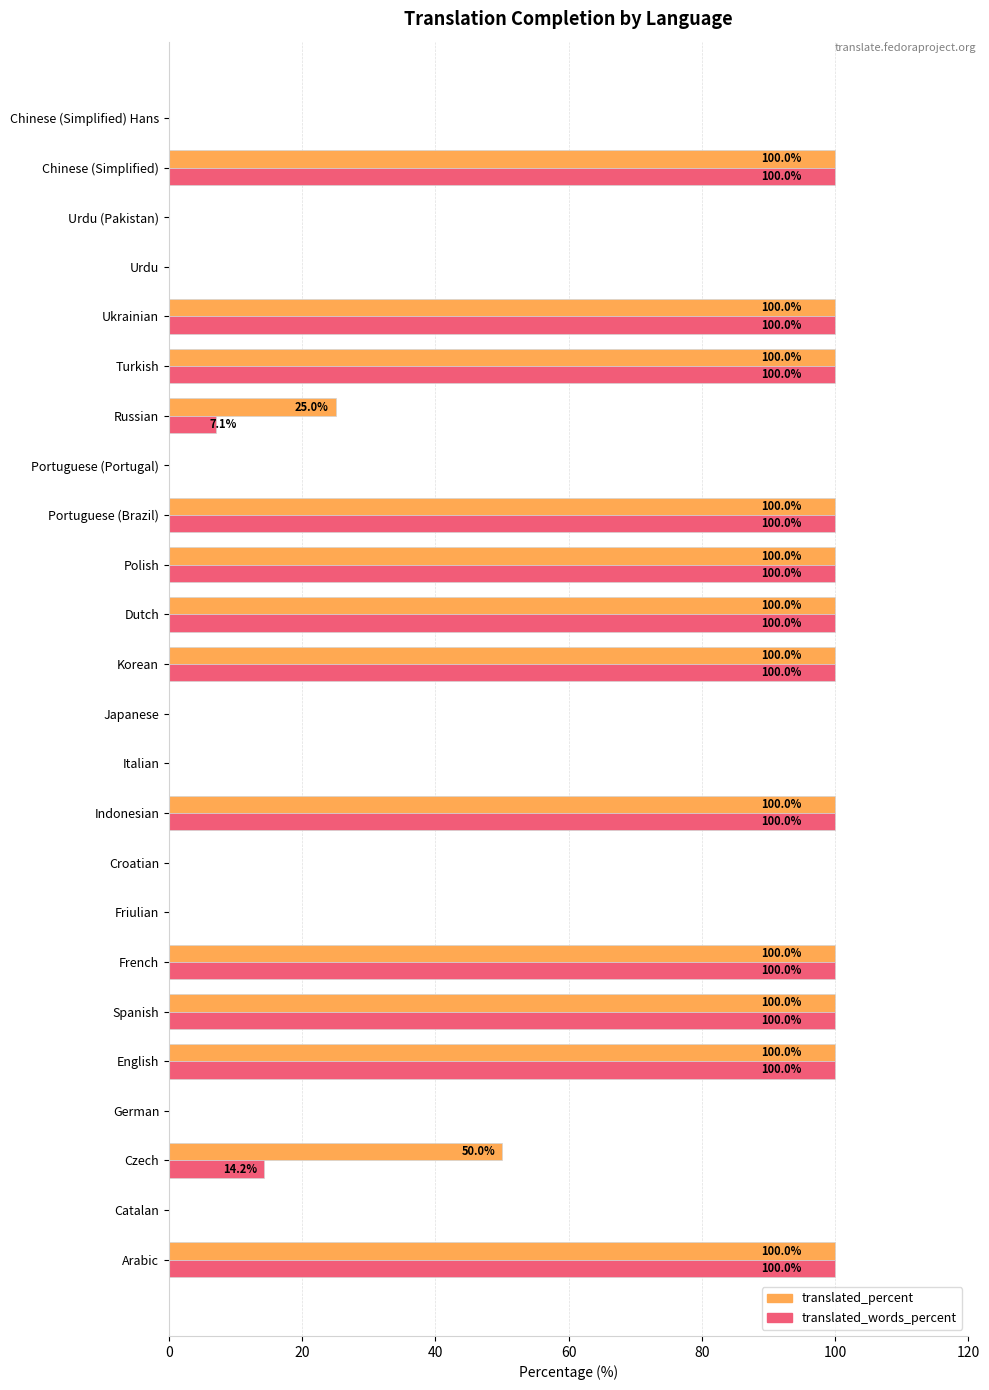

True or false: translated_words_percent has a value of 38.0 at Chinese (Simplified).

False